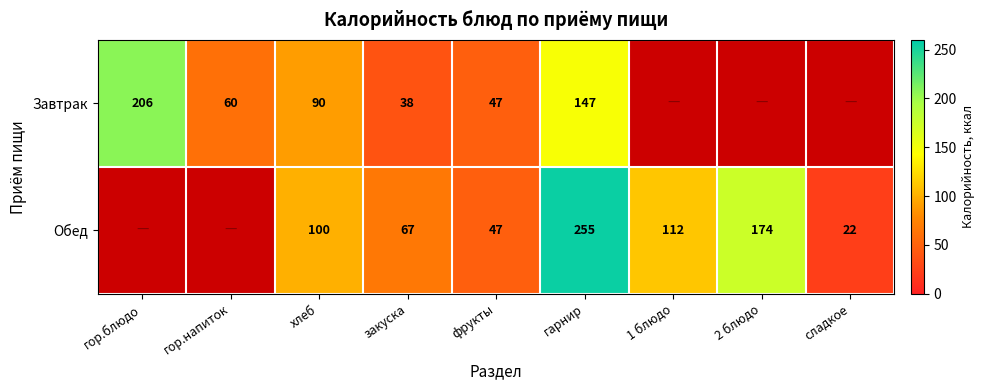

Is it true that Завтрак equals 363.2 at гор.блюдо?

False